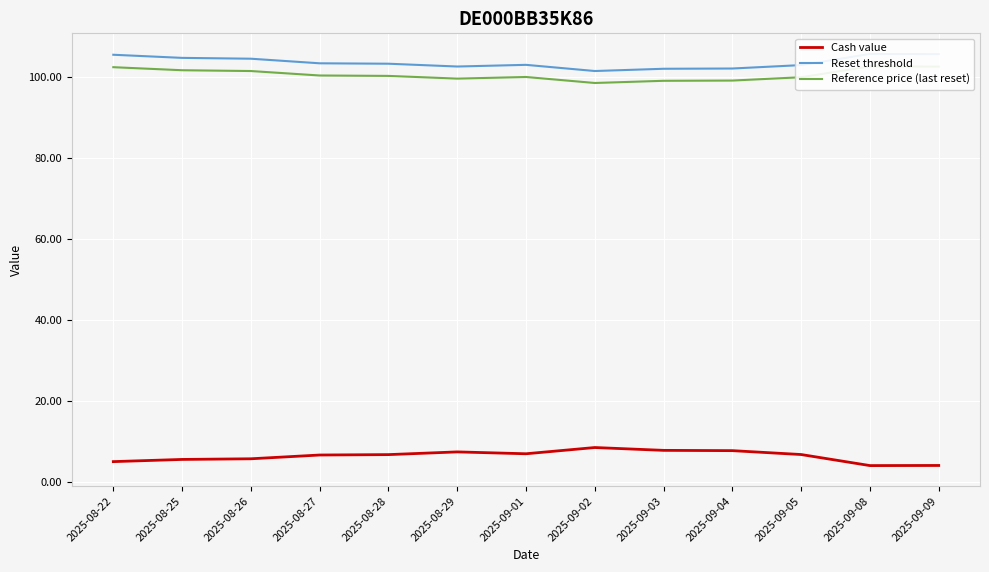

What is the greatest value displayed?

105.7